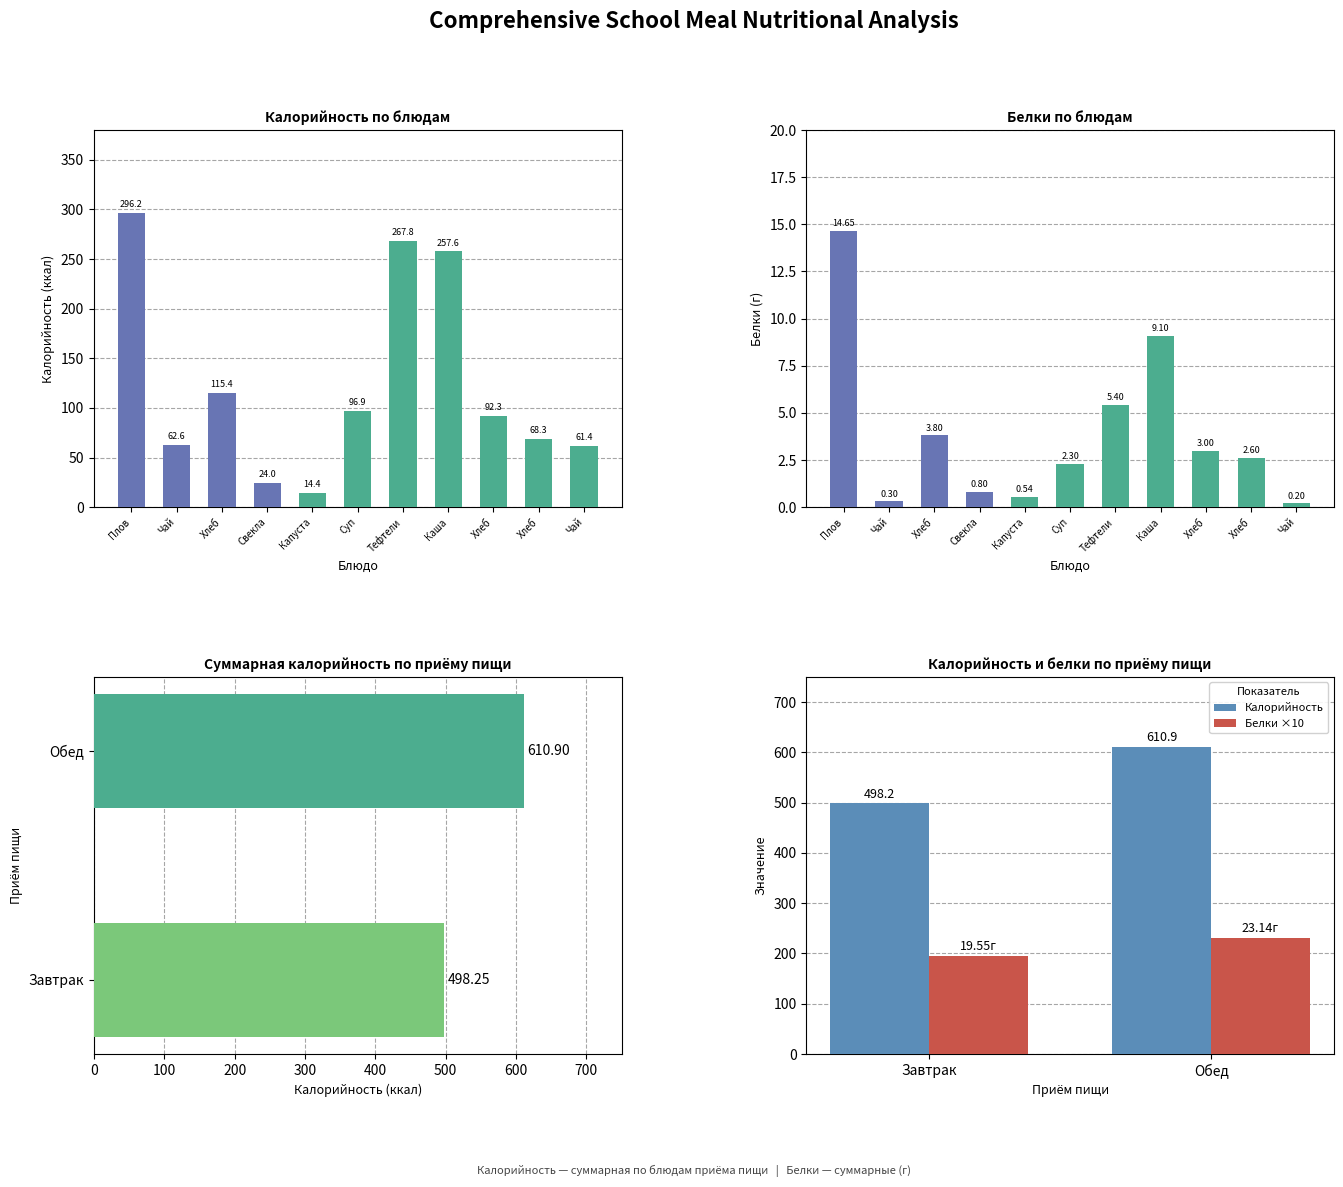

Is the value of Белки at Свекла greater than the value of Калорийность at Плов?

No